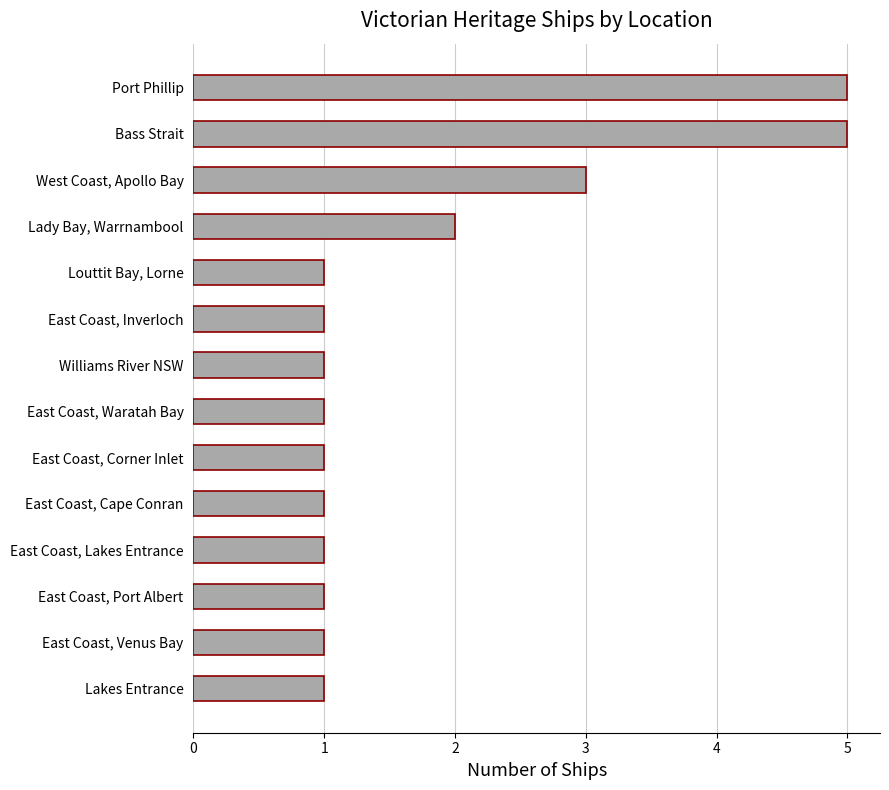

Approximately how many times larger is the value at West Coast, Apollo Bay compared to Lady Bay, Warrnambool?

1.5